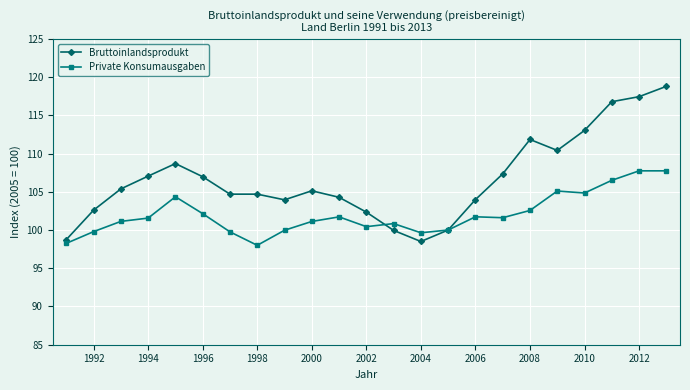

What is the value of the Bruttoinlandsprodukt point at the 15th from the left?

100.0